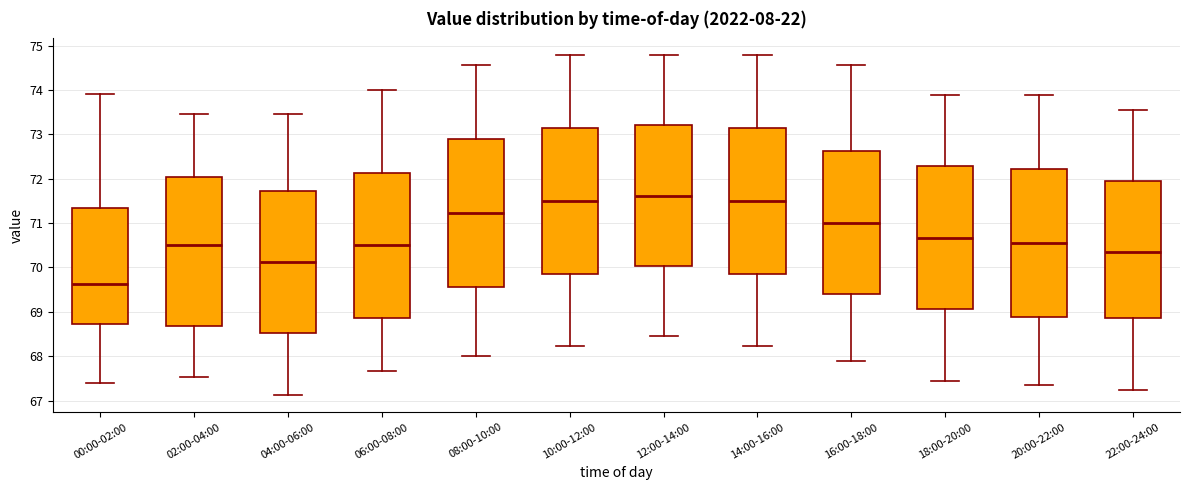

Where does the lower whisker of the box for 06:00-08:00 end on the y-axis? The values are not printed on the chart, so give them approximately, as read against the axis.

67.7